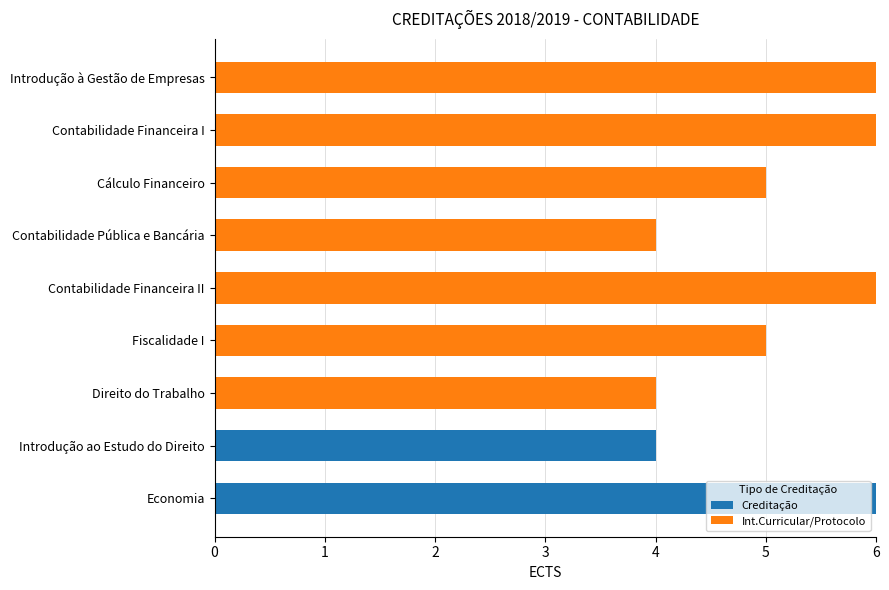

What is the total value across all series at Direito do Trabalho?

4